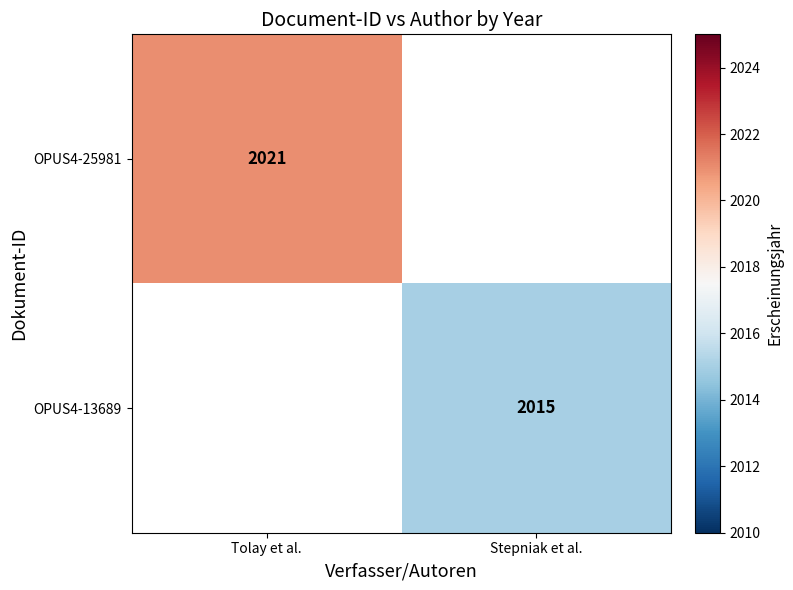

The OPUS4-25981 series shows 2021 at Tolay et al.. True or false?

True